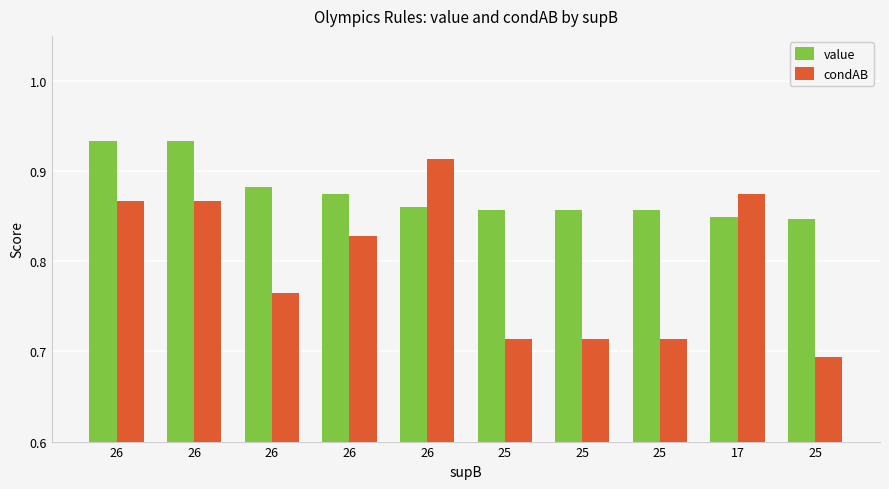

What is the label of the 4th bar from the left?

26